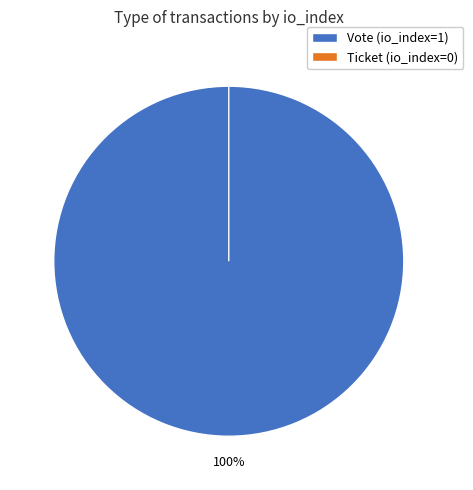

Rank the categories by value from lowest to highest.

Ticket (io_index=0), Vote (io_index=1)